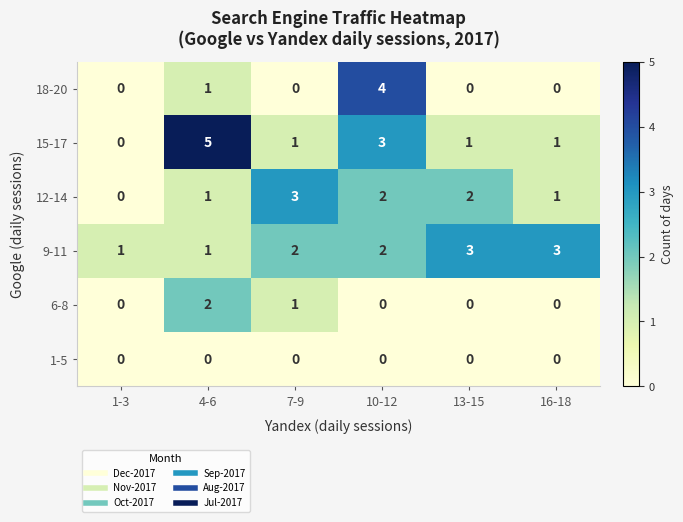

Is the value of 1-5 at 13-15 greater than the value of 6-8 at 7-9?

No